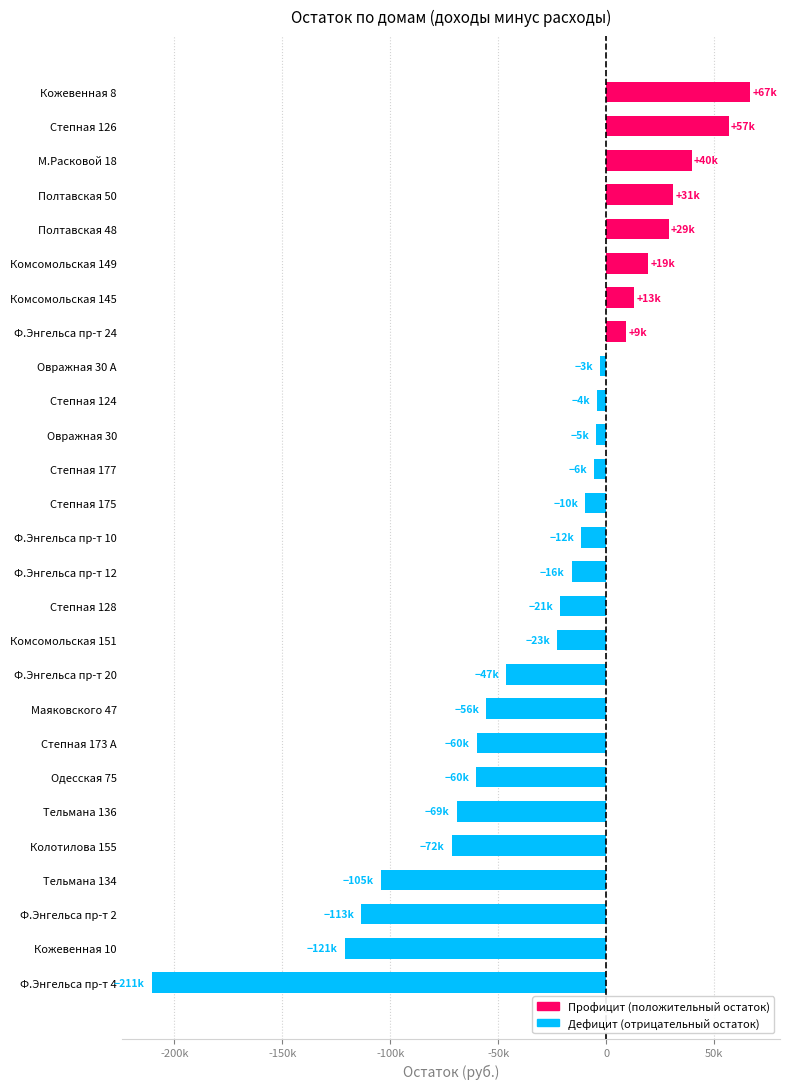

List the labels in order of value, smallest first.

Ф.Энгельса пр-т 4, Кожевенная 10, Ф.Энгельса пр-т 2, Тельмана 134, Колотилова 155, Тельмана 136, Одесская 75, Степная 173 А, Маяковского 47, Ф.Энгельса пр-т 20, Комсомольская 151, Степная 128, Ф.Энгельса пр-т 12, Ф.Энгельса пр-т 10, Степная 175, Степная 177, Овражная 30, Степная 124, Овражная 30 А, Ф.Энгельса пр-т 24, Комсомольская 145, Комсомольская 149, Полтавская 48, Полтавская 50, М.Расковой 18, Степная 126, Кожевенная 8